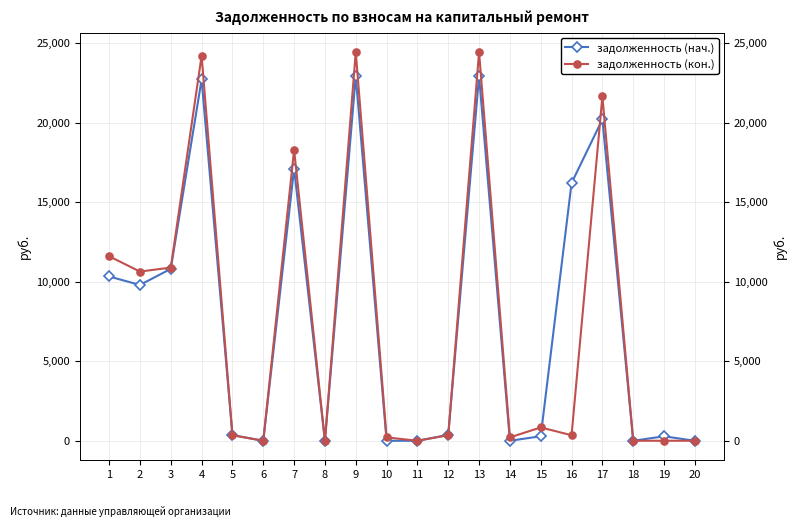

Which series has the largest total across all categories?

задолженность (нач.)